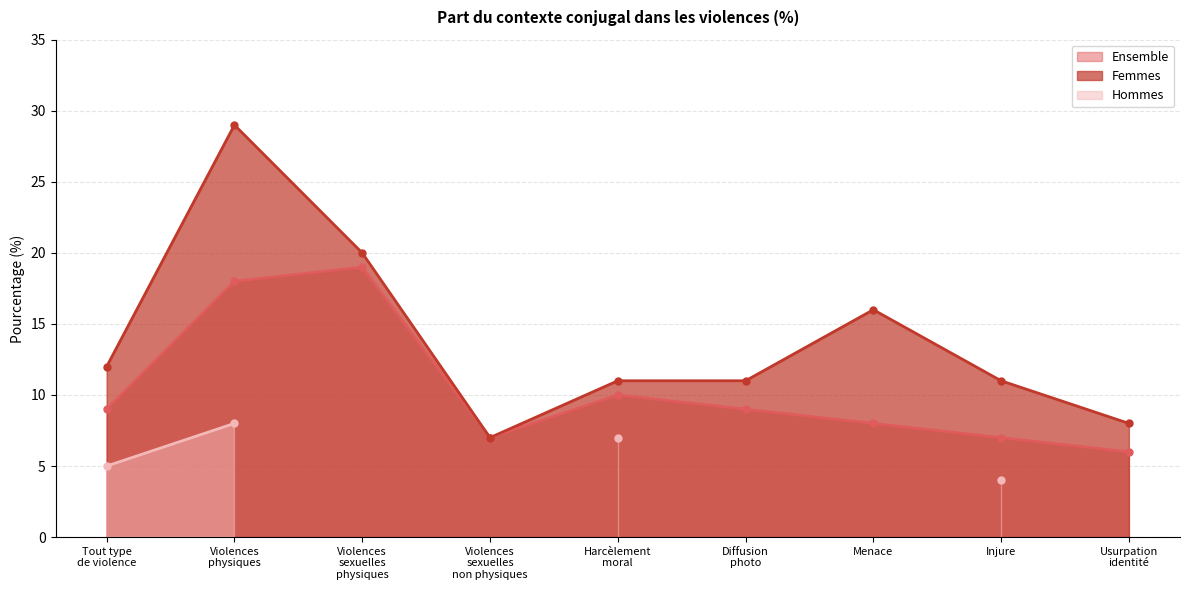

How many data points in Ensemble are above 9?

3